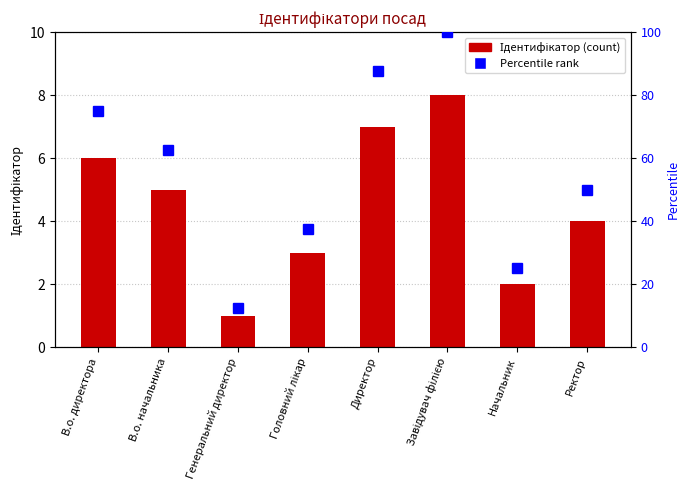

What position from the left is Начальник?

7